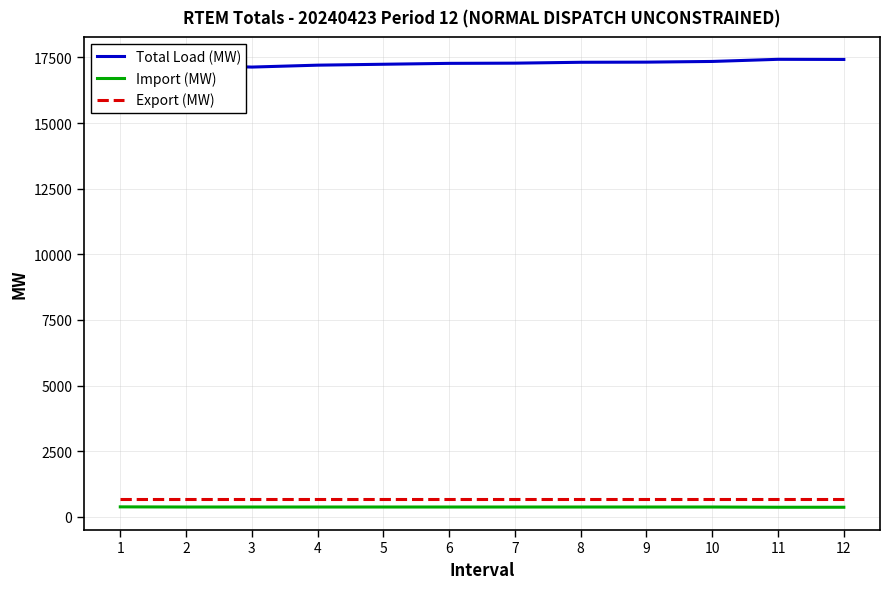

What is the spread (max minus min) of values at 10?

16980.4